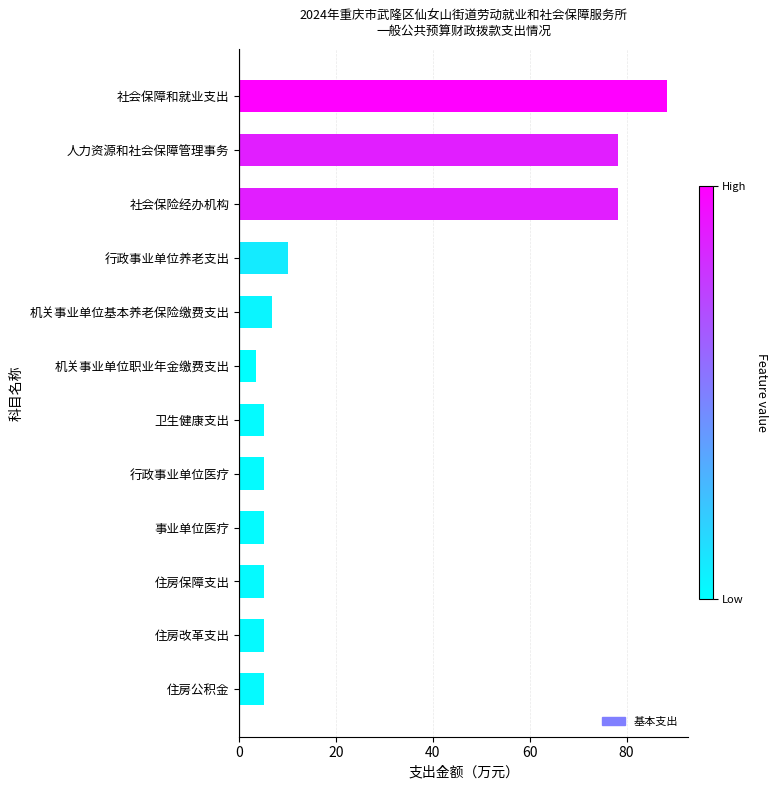

What is the label of the 7th bar from the top?

卫生健康支出